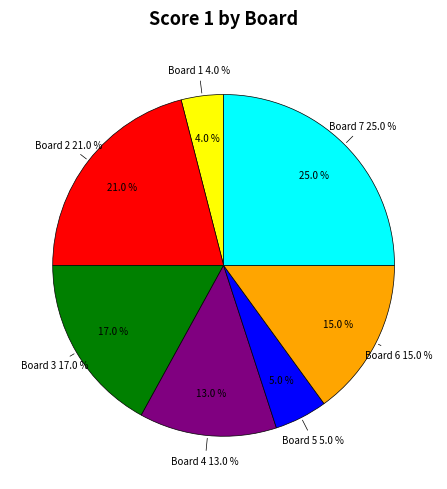

Between Board 2 and Board 7, which is larger?

Board 7